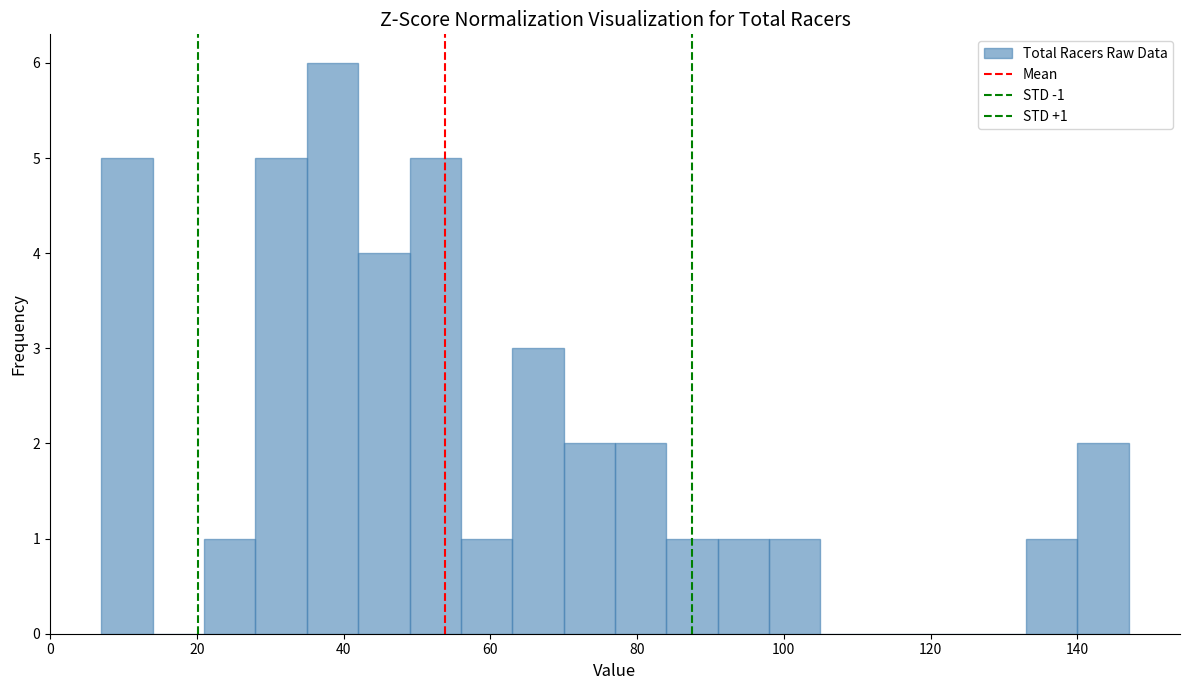

Around what value on the x-axis is the tallest bar? Give the approximate position of its centre, as read against the axis.

38